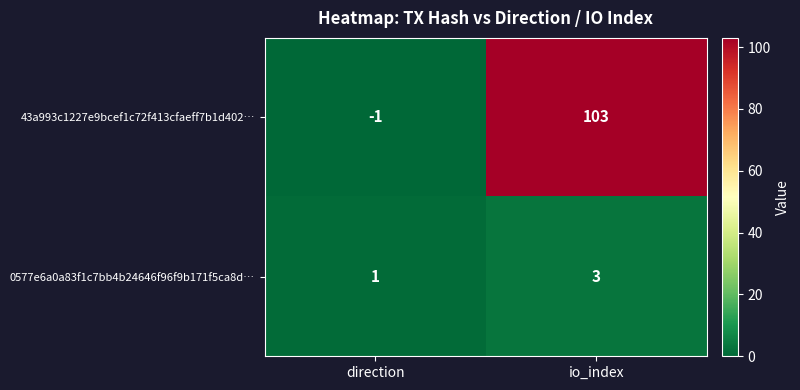

What is the difference between the maximum and minimum values in the 43a993c1227e9bcef1c72f413cfaeff7b1d402… series?

104